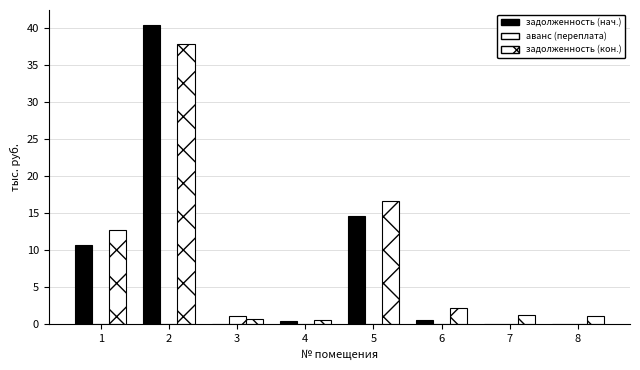

How many categories are shown in the chart?

8